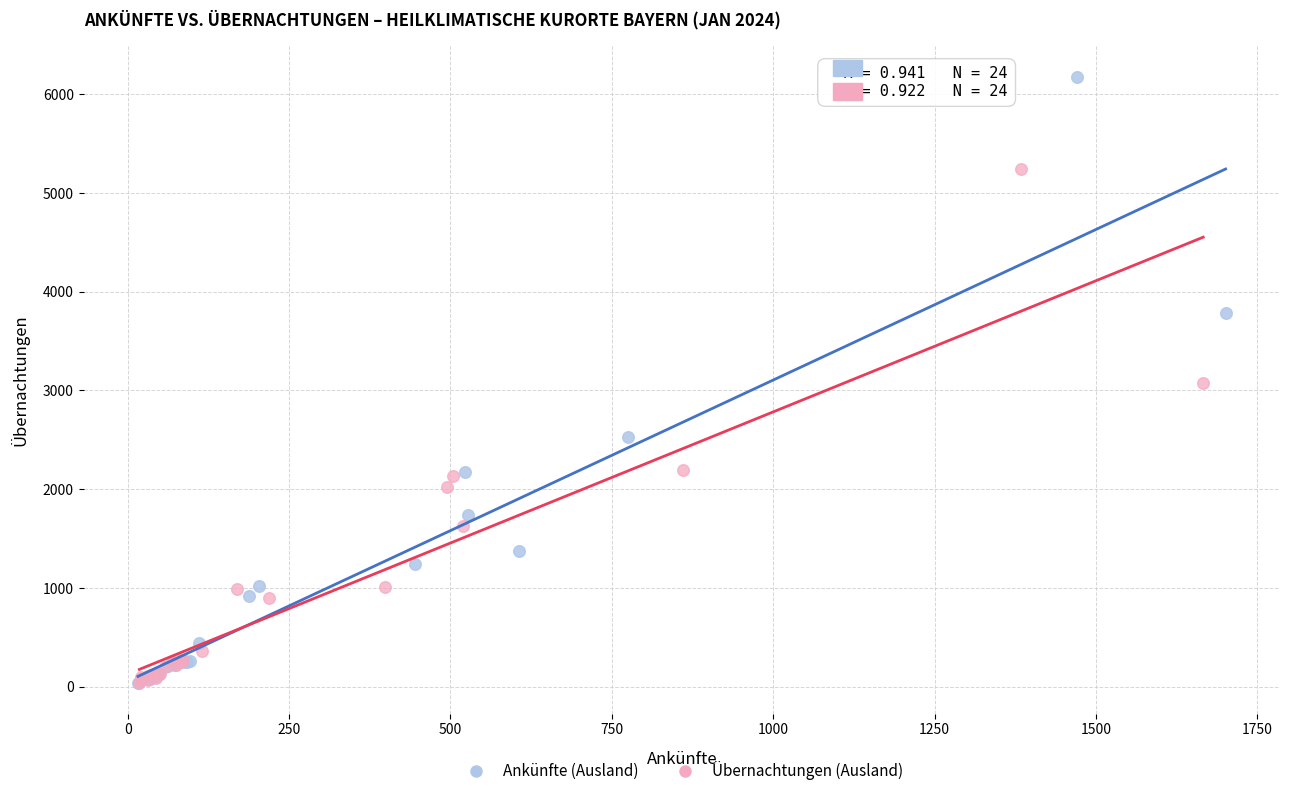

What are all the series names shown in the legend?

Ankünfte (Ausland), Übernachtungen (Ausland)